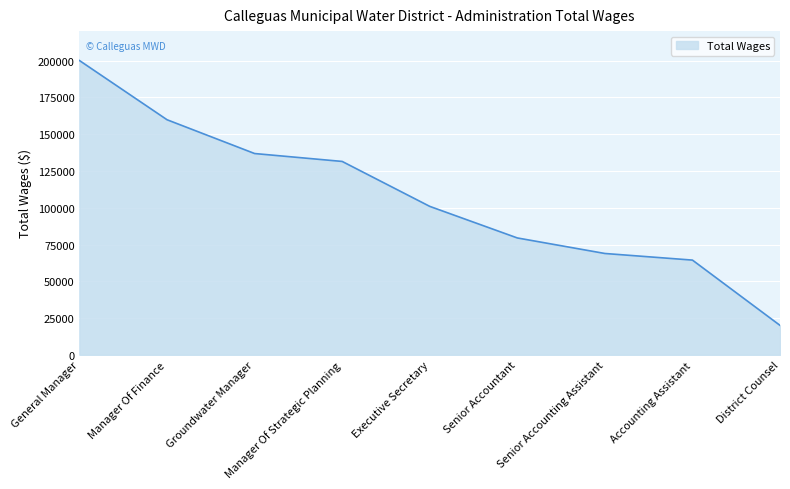

What is the difference between the second highest and minimum values?

139722